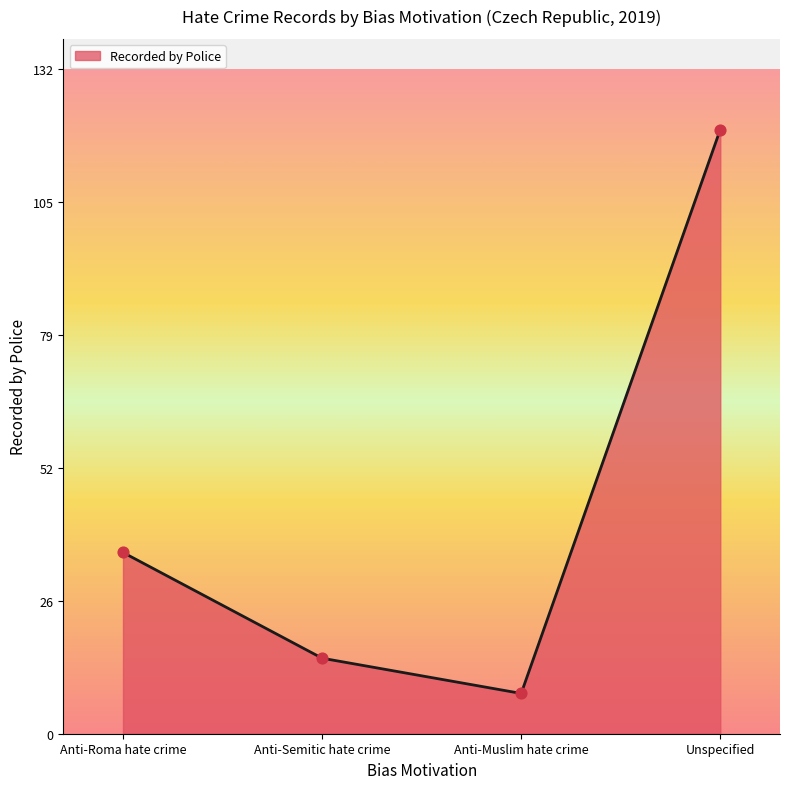

Which has a higher value, Anti-Semitic hate crime or Unspecified?

Unspecified